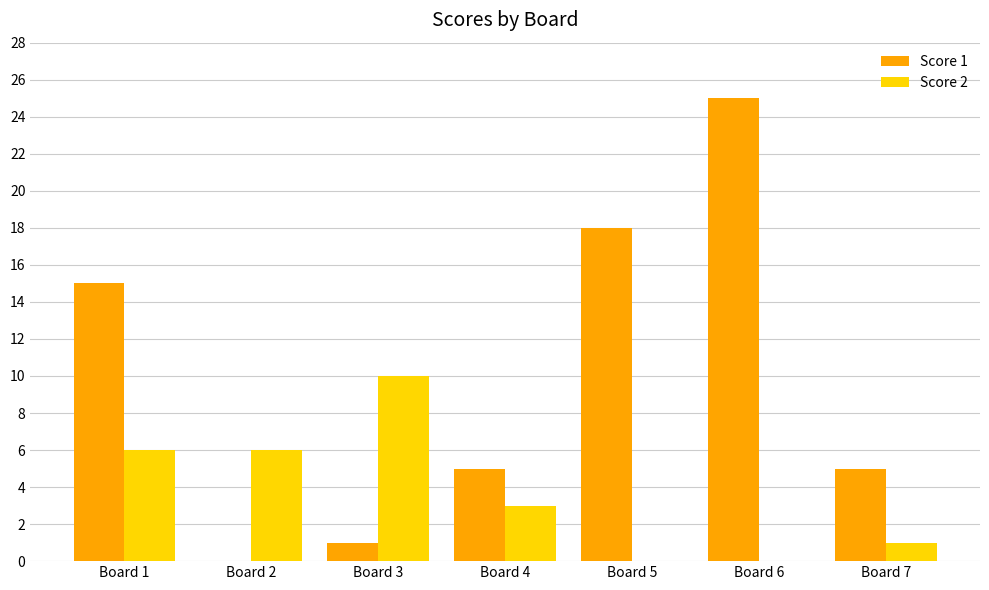

What are all the series names shown in the legend?

Score 1, Score 2